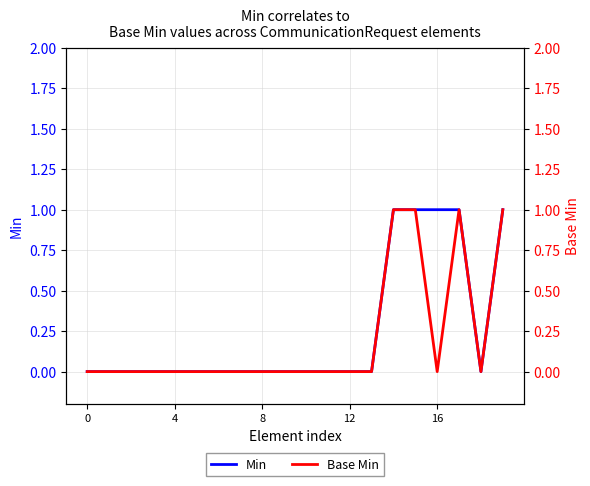

What is the label of the 9th point from the right?

11